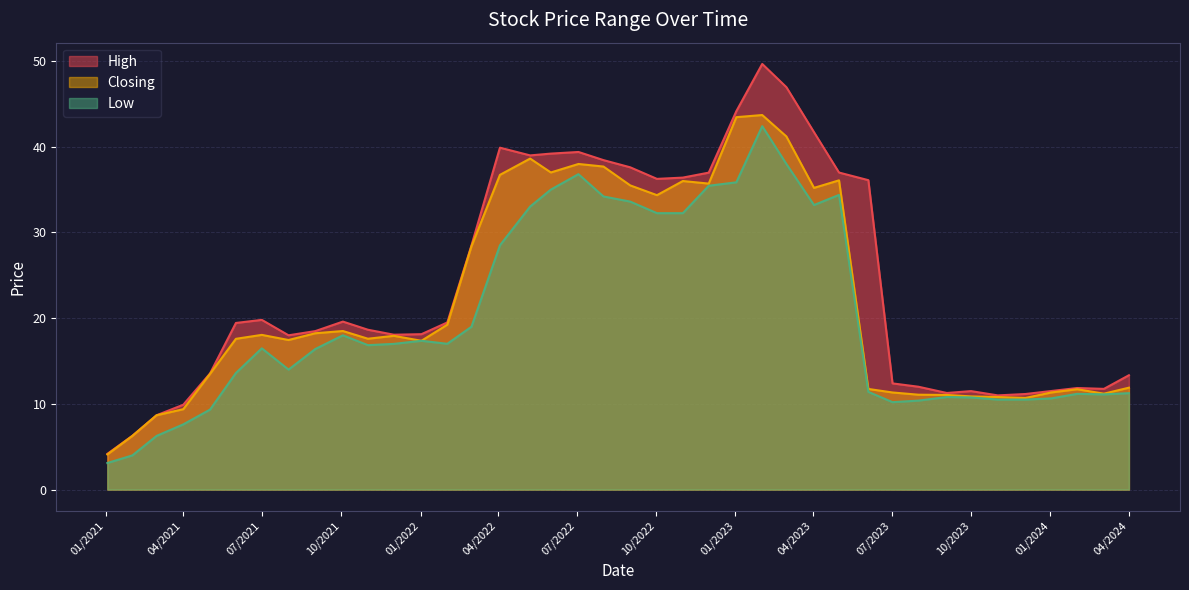

What are all the series names shown in the legend?

High, Closing, Low